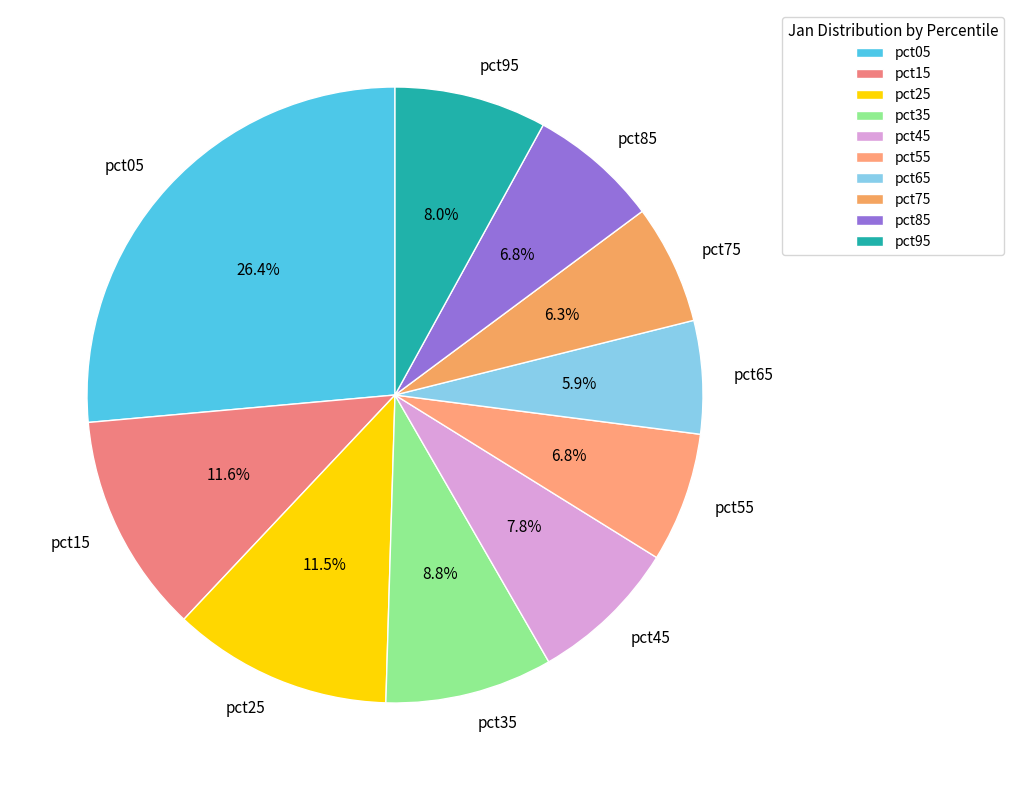

Does pct05 account for over 50% of the chart?

No